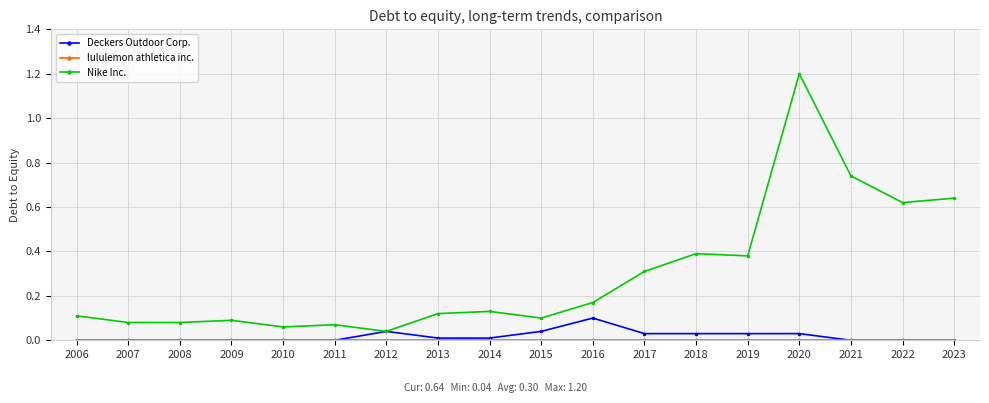

Between 2007 and 2023, which series saw the biggest shift?

Nike Inc.